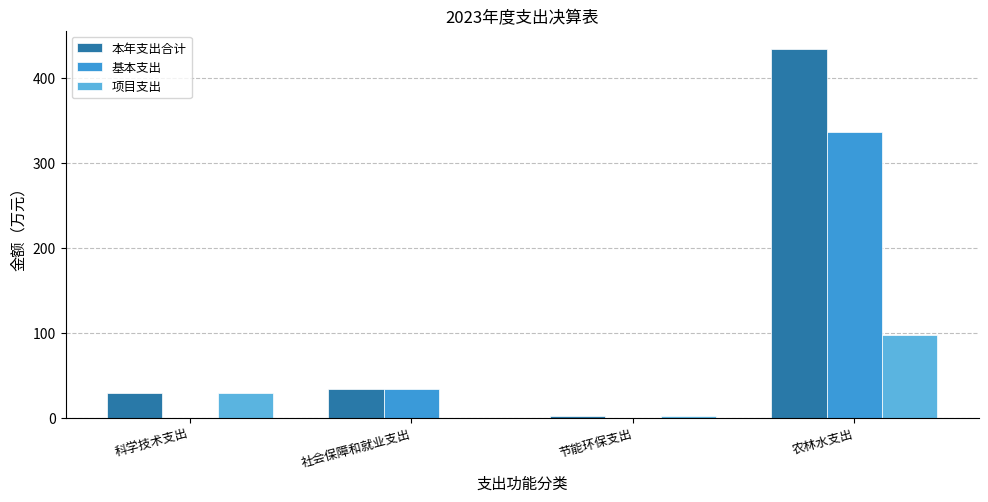

How many values in the 本年支出合计 series exceed 34?

2